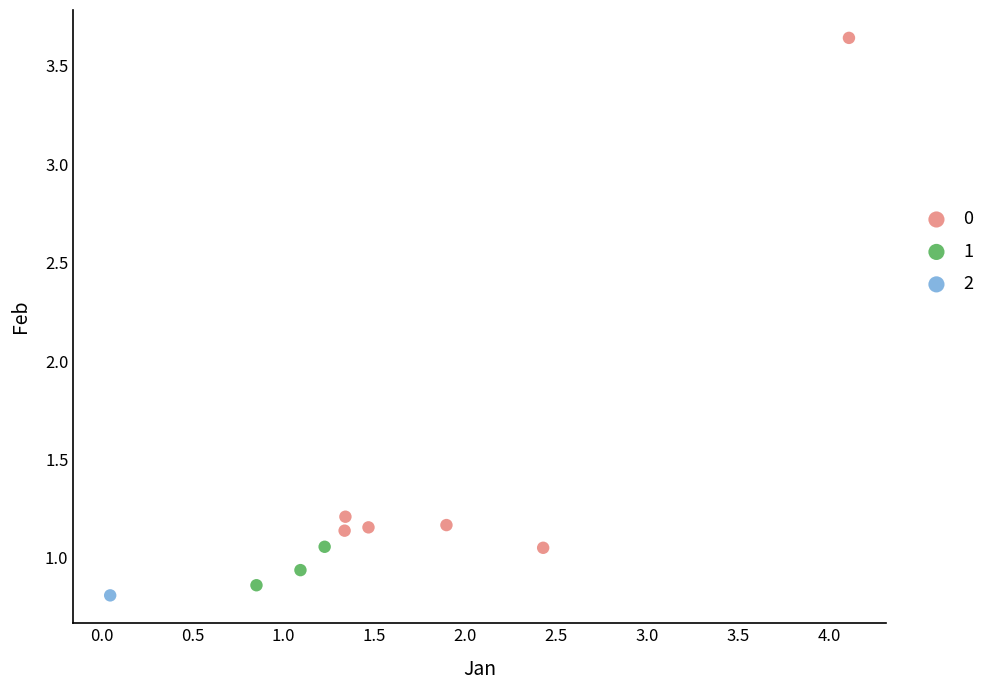

Which series reaches the minimum Y coordinate?

2